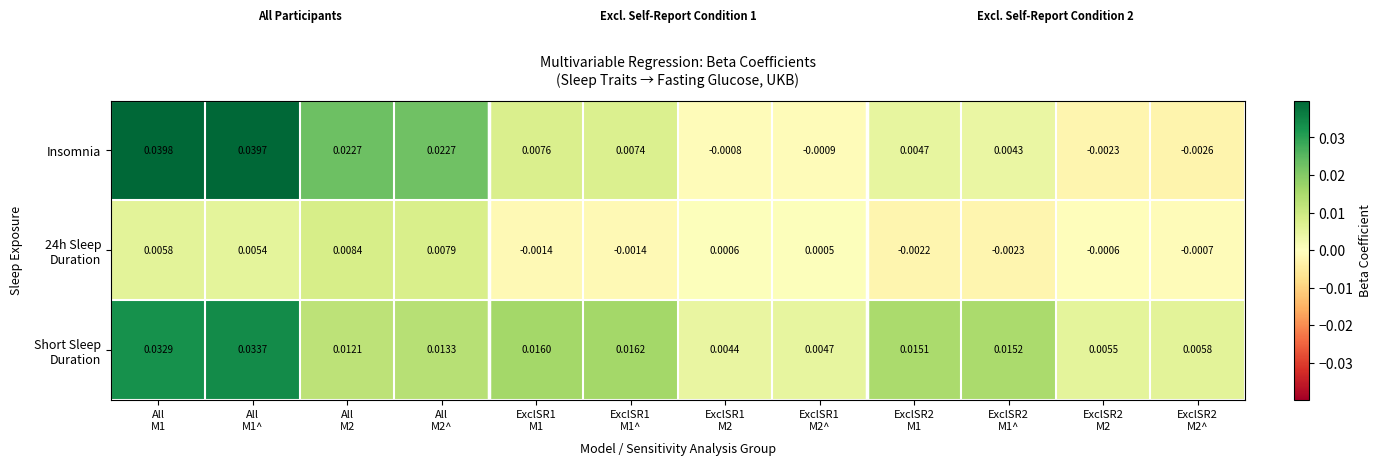

How many categories are shown in the chart?

12